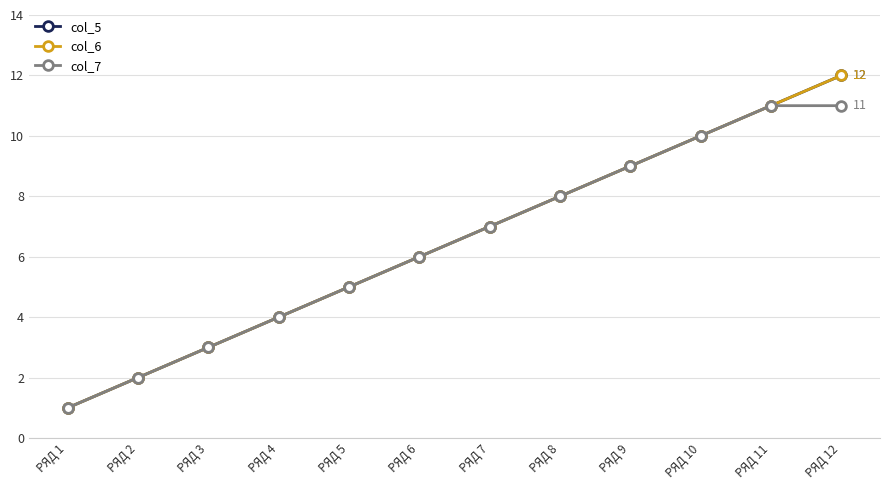

Between РЯД 4 and РЯД 6, which is larger?

РЯД 6